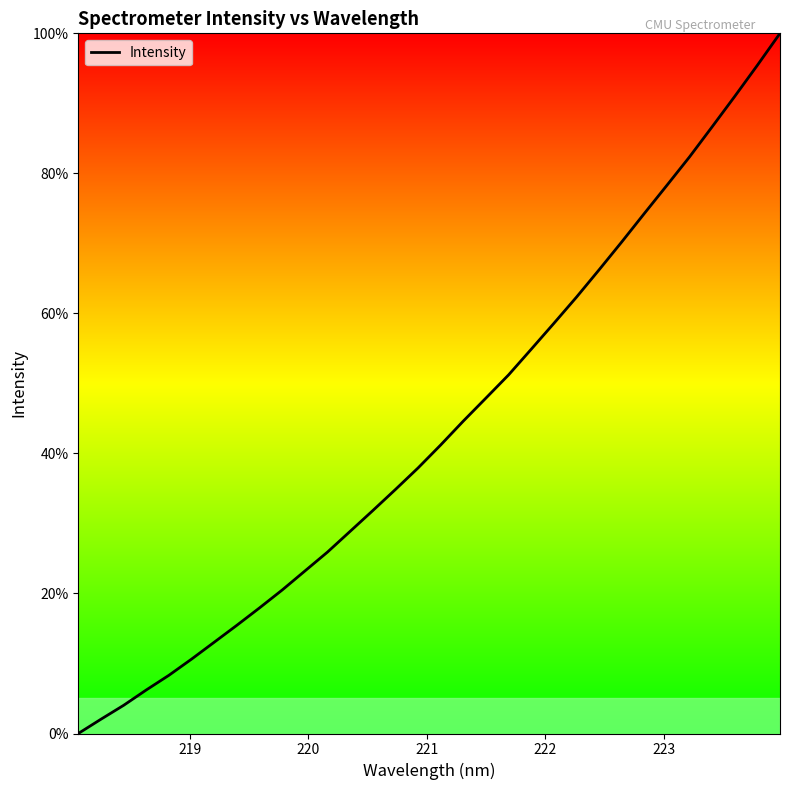

What is the maximum value shown in the chart?

100.0